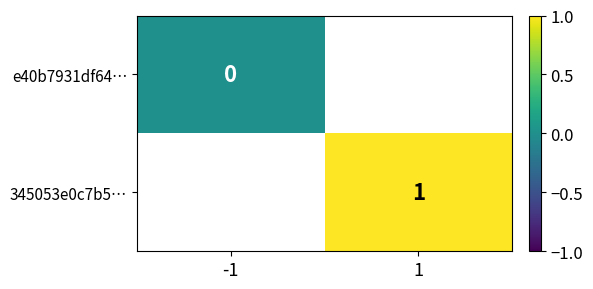

The 345053e0c7b5… series shows 1 at 1. True or false?

True